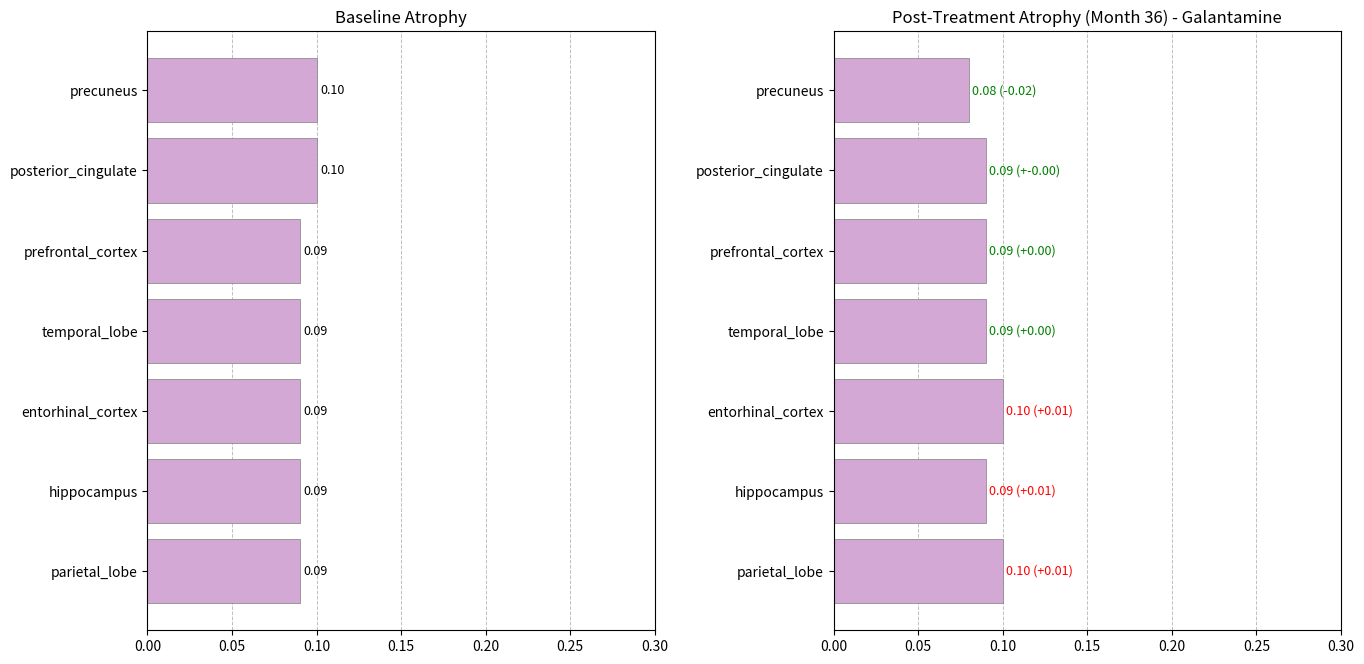

Between prefrontal_cortex and entorhinal_cortex, which series saw the biggest shift?

Post-Treatment Atrophy